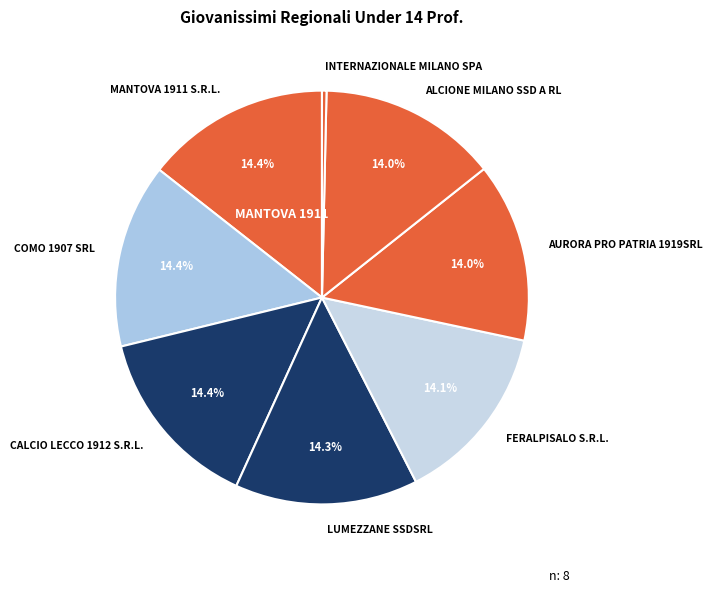

Which category has the smallest portion of the pie?

INTERNAZIONALE MILANO SPA